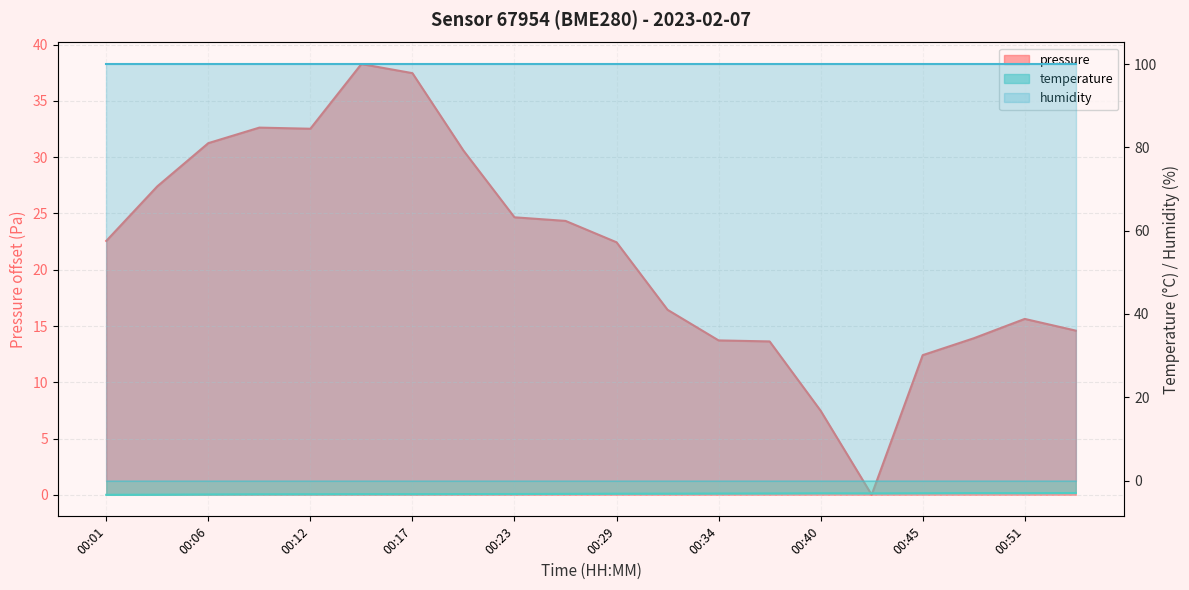

True or false: temperature and pressure cross at least once.

False